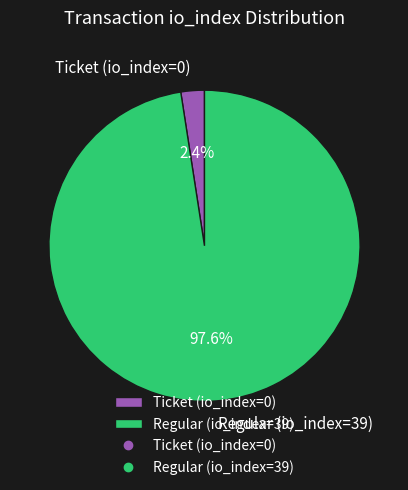

How many slices are in this pie chart?

2